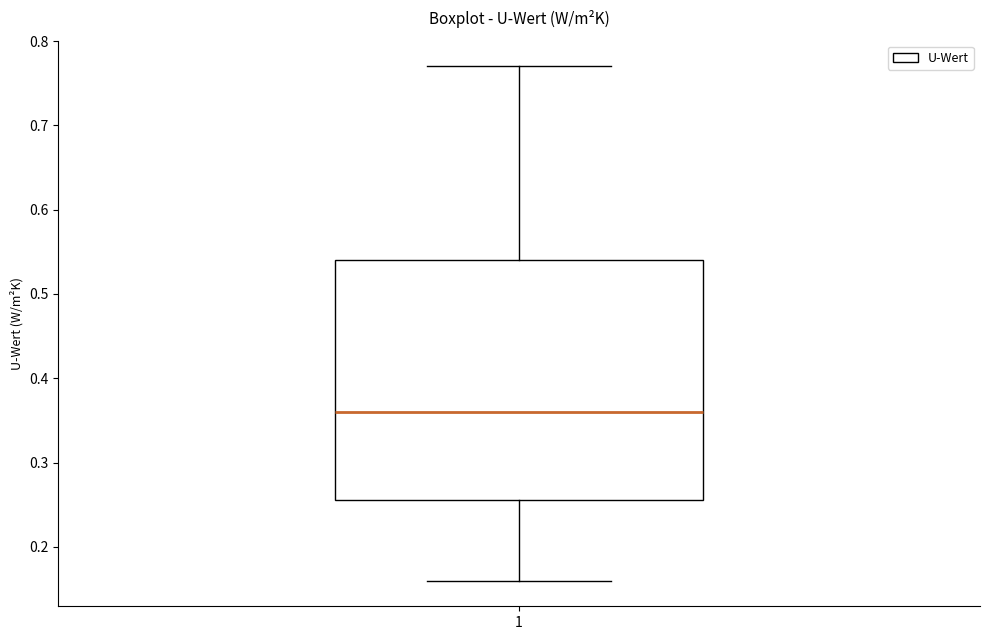

Where does the median line of the box at x = 1 sit on the y-axis? The values are not printed on the chart, so give them approximately, as read against the axis.

0.36